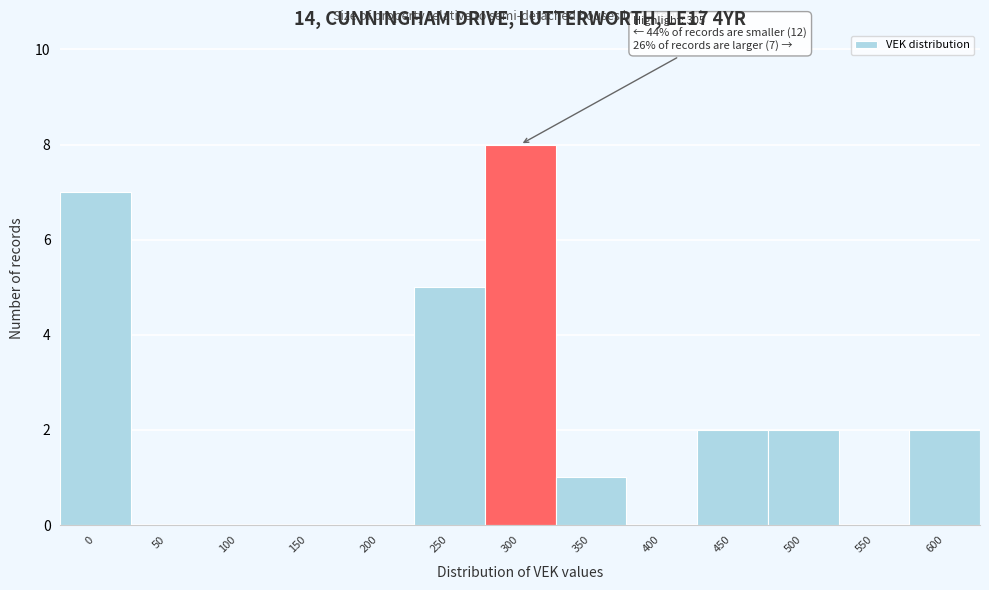

Reading right to left, what are all the values shown in this chart?

600=2	550=0	500=2	450=2	400=0	350=1	300=8	250=5	200=0	150=0	100=0	50=0	0=7